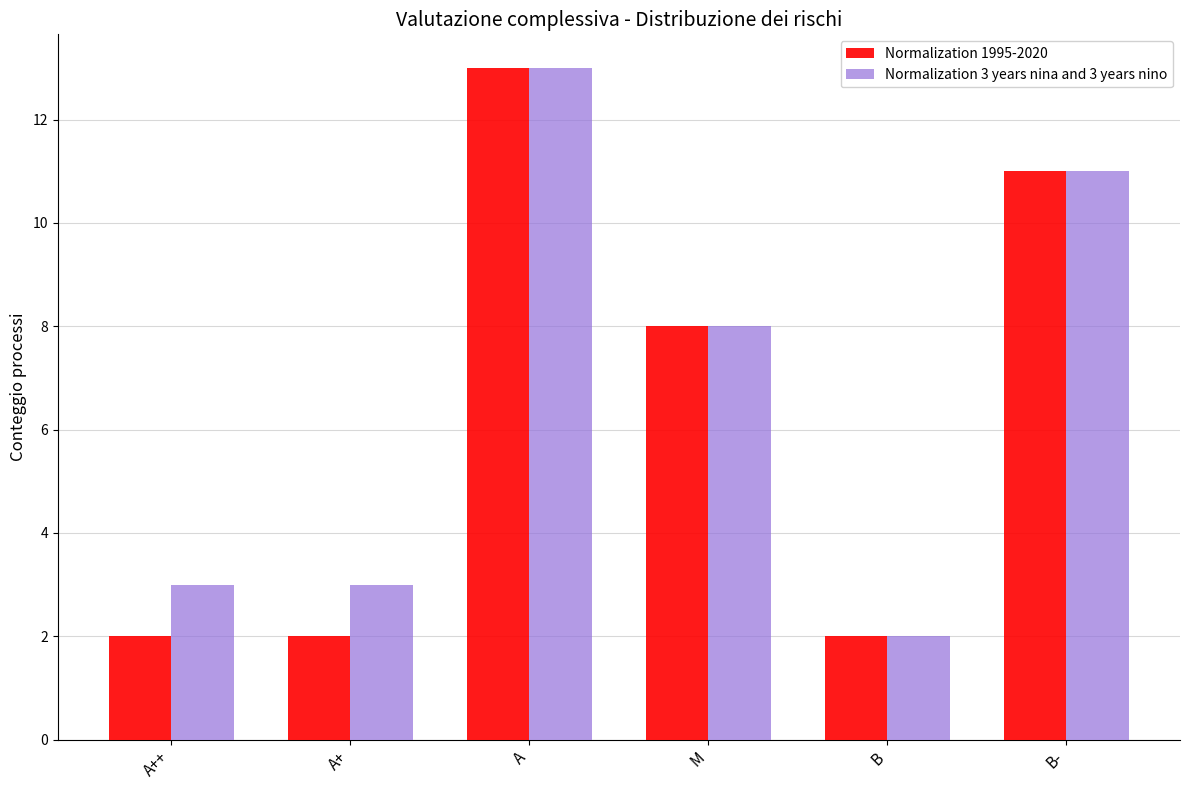

What is the sum of all Normalization 3 years nina and 3 years nino values?

40